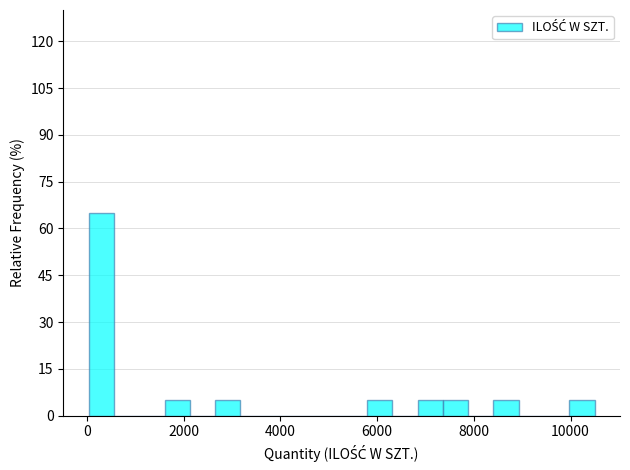

Read against the x-axis, roughly where is the centre of the tallest bar?

200